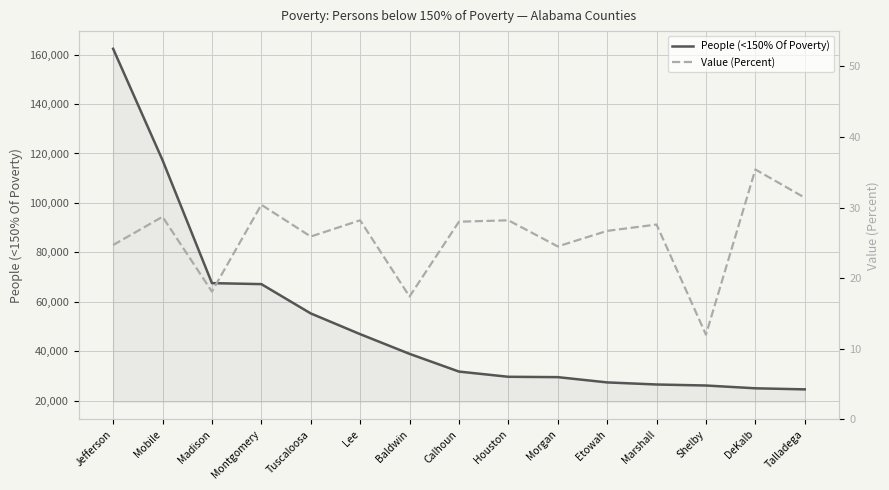

What are all the series names shown in the legend?

People (<150% Of Poverty), Value (Percent)